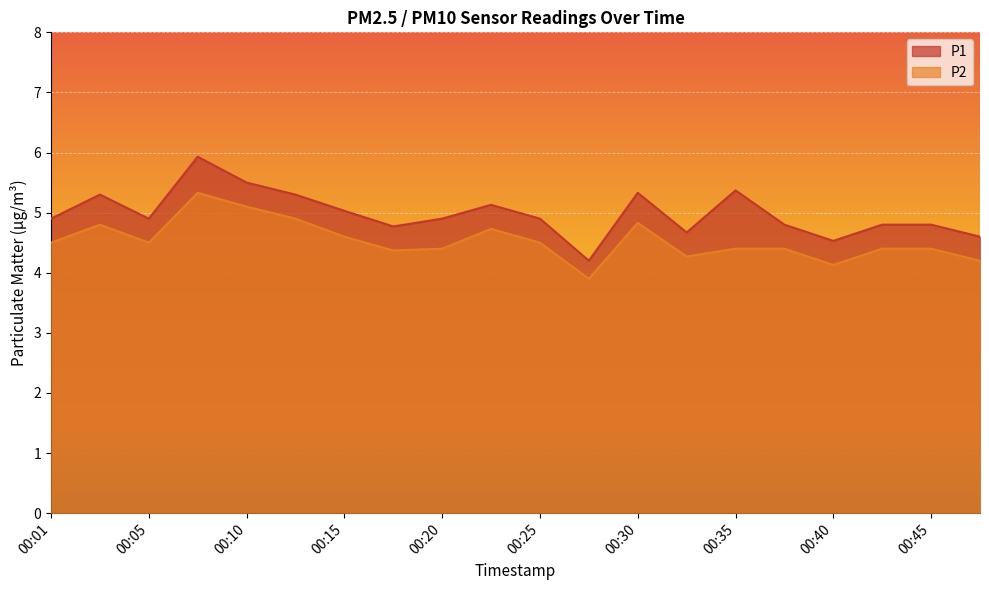

The value of P2 at 00:05 is 2.3. True or false?

False